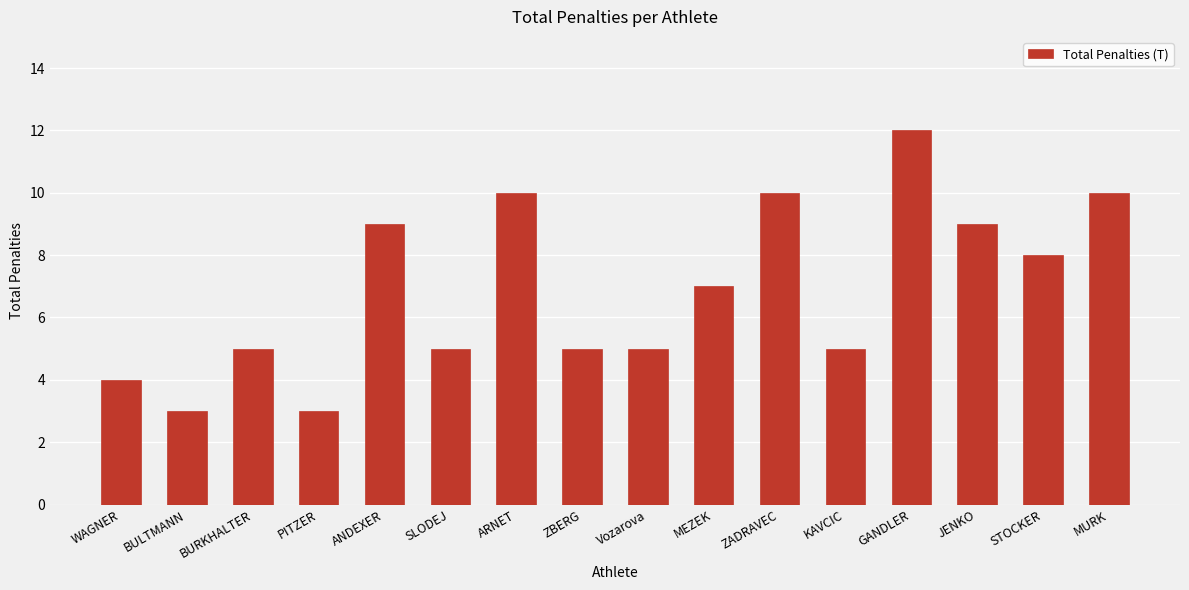

True or false: the data shows 4 at WAGNER.

True